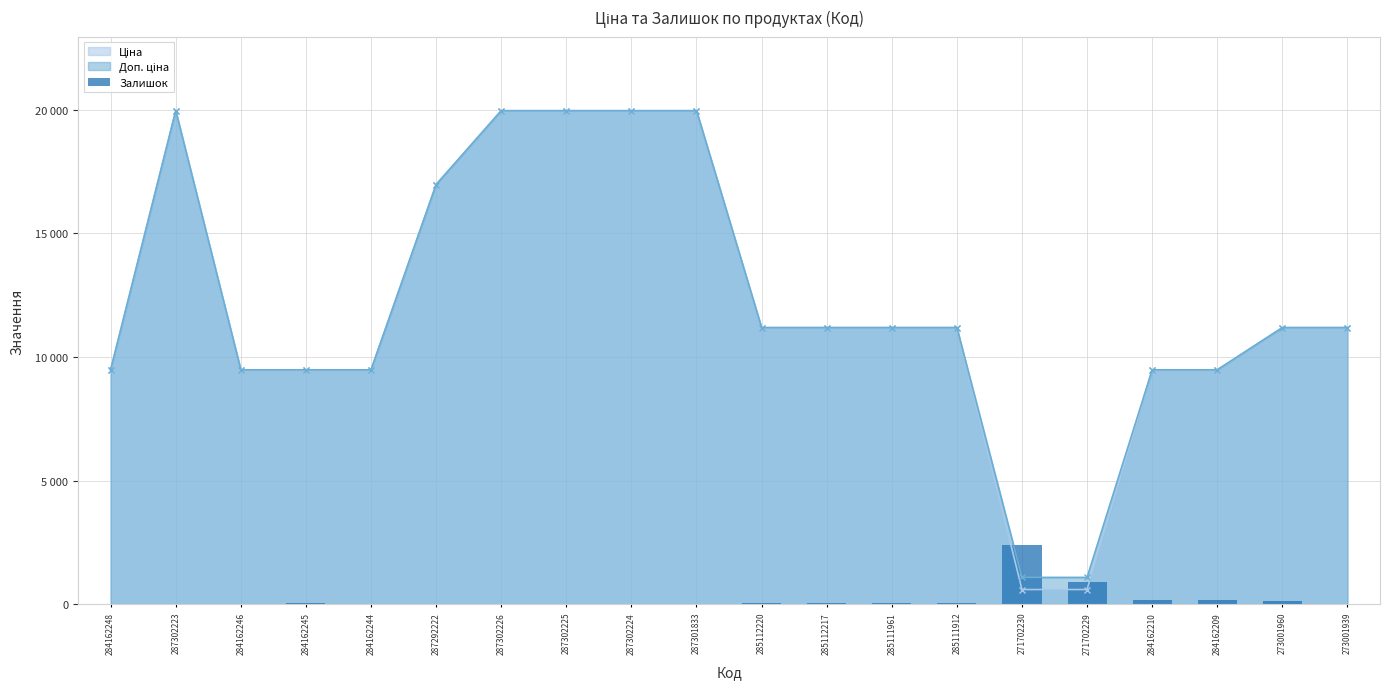

True or false: the data shows 22.8 at 287302223.

True